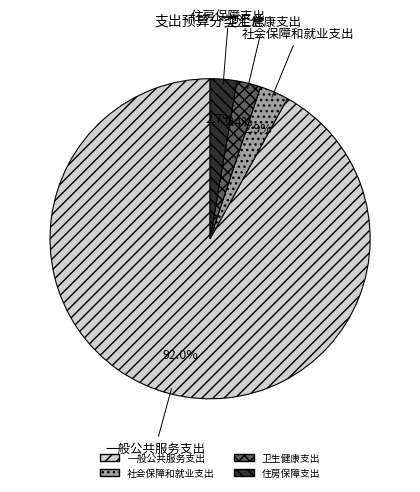

Which slice is the largest?

一般公共服务支出